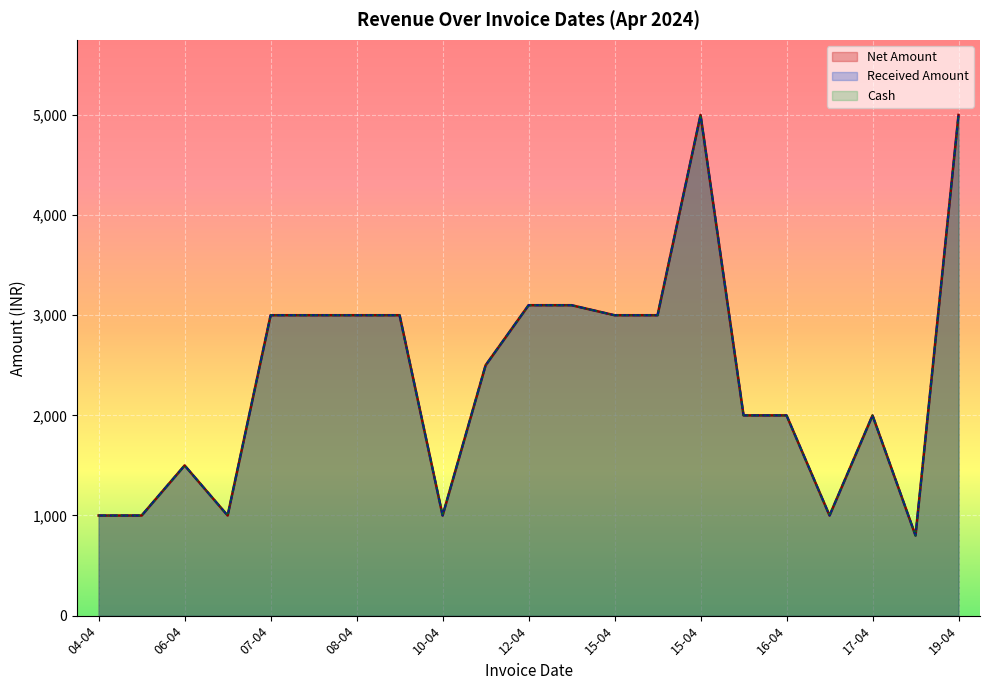

Which category has the highest value across all series?

15-04